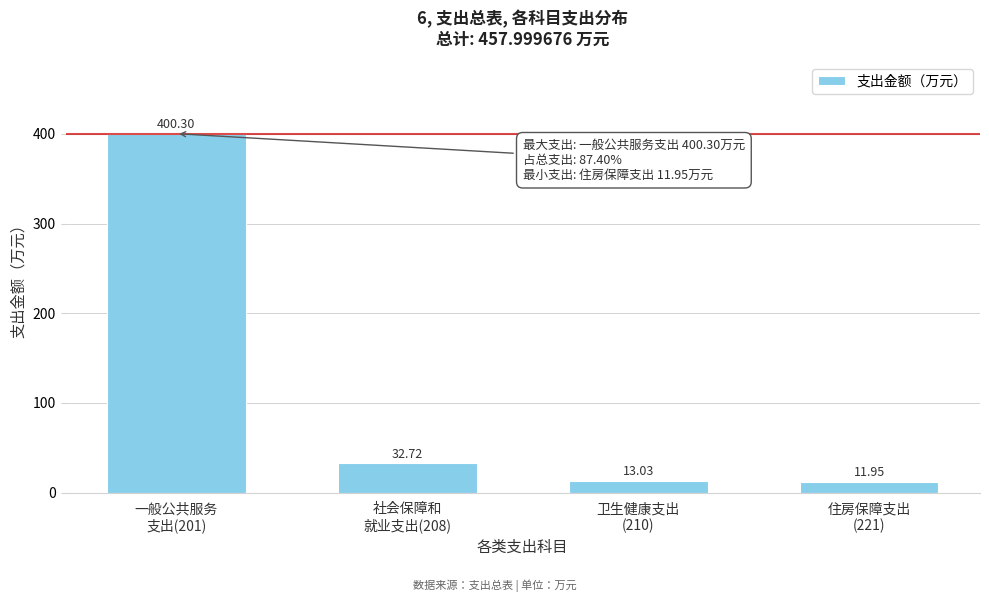

What is the sum of all values?

458.0